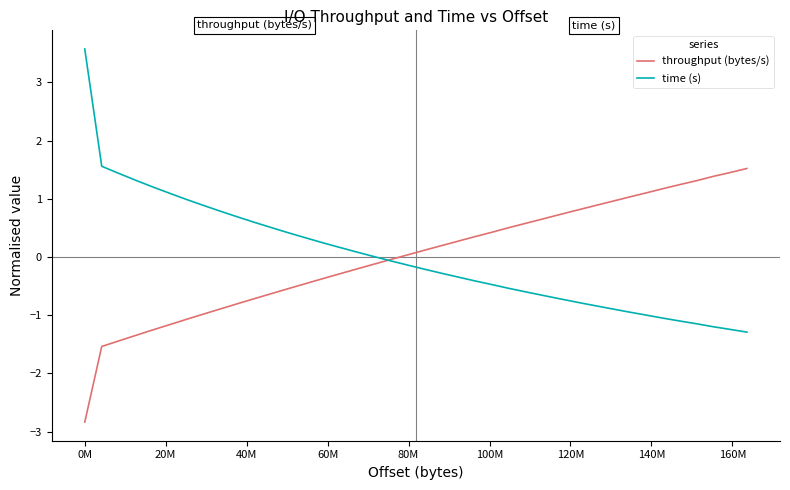

What is the maximum value for time (s)?

3.6